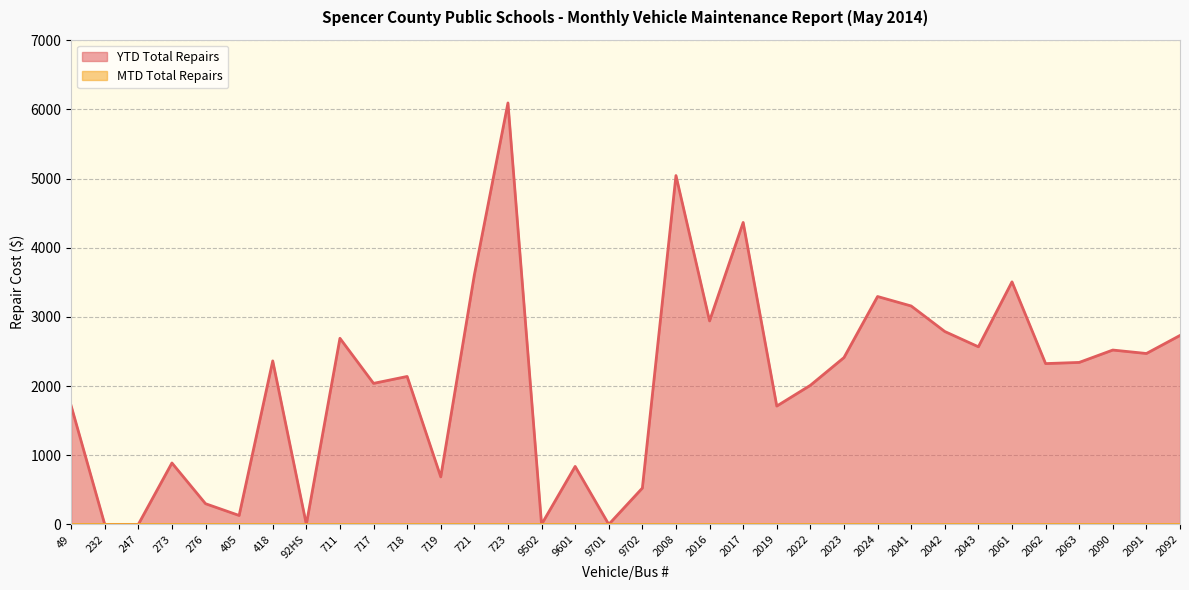

What is the label of the 28th point from the left?

2043